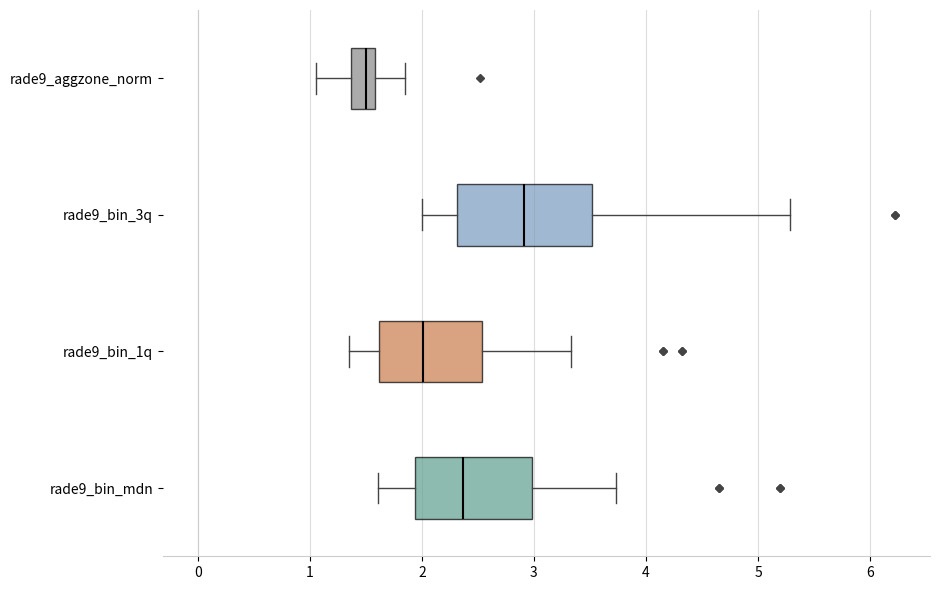

Reading bottom to top, read every box against the x-axis: the position of its median line, the range the box covers, and the ends of its whiskers. The values are not printed on the chart, so give them approximately, as read against the axis.

rade9_bin_mdn: median 2.4, box 1.9 to 3.0, whiskers 1.6 to 3.7
rade9_bin_1q: median 2.0, box 1.6 to 2.5, whiskers 1.3 to 3.3
rade9_bin_3q: median 2.9, box 2.3 to 3.5, whiskers 2.0 to 5.3
rade9_aggzone_norm: median 1.5, box 1.4 to 1.6, whiskers 1.1 to 1.8